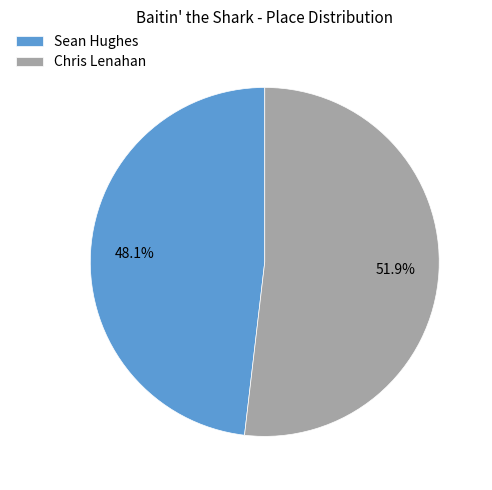

To the nearest percent, what is the average slice percentage?

50%